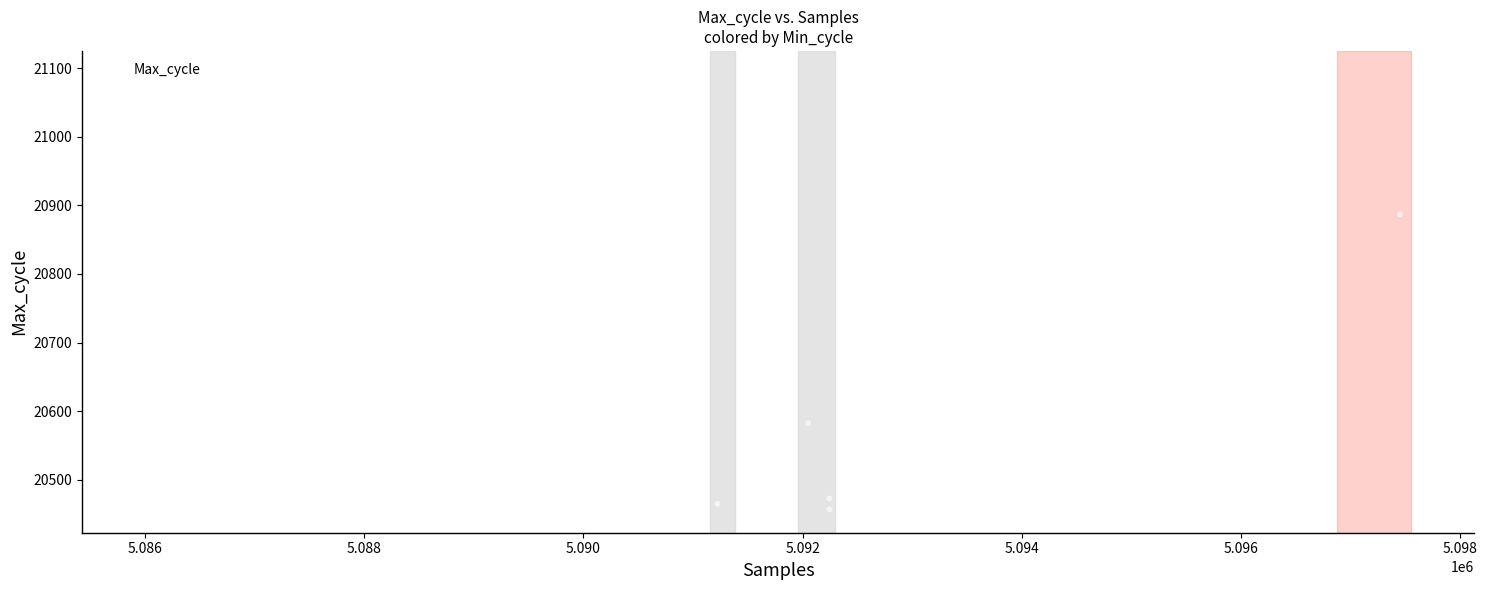

What is the range of X values (max minus min)?

11445